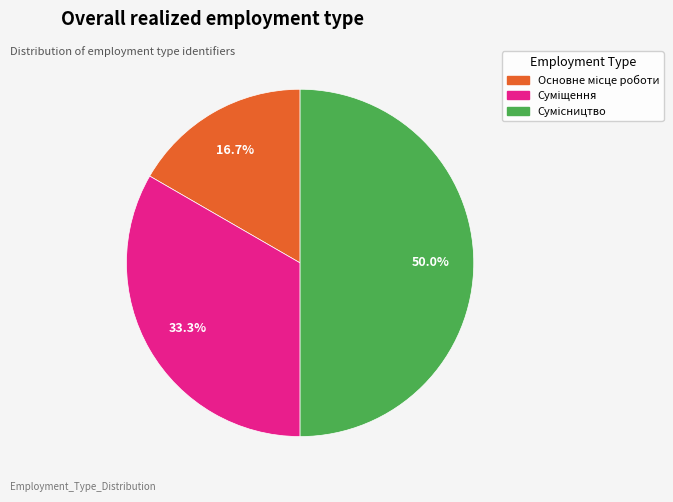

Is it true that Суміщення is 33% of the pie?

True